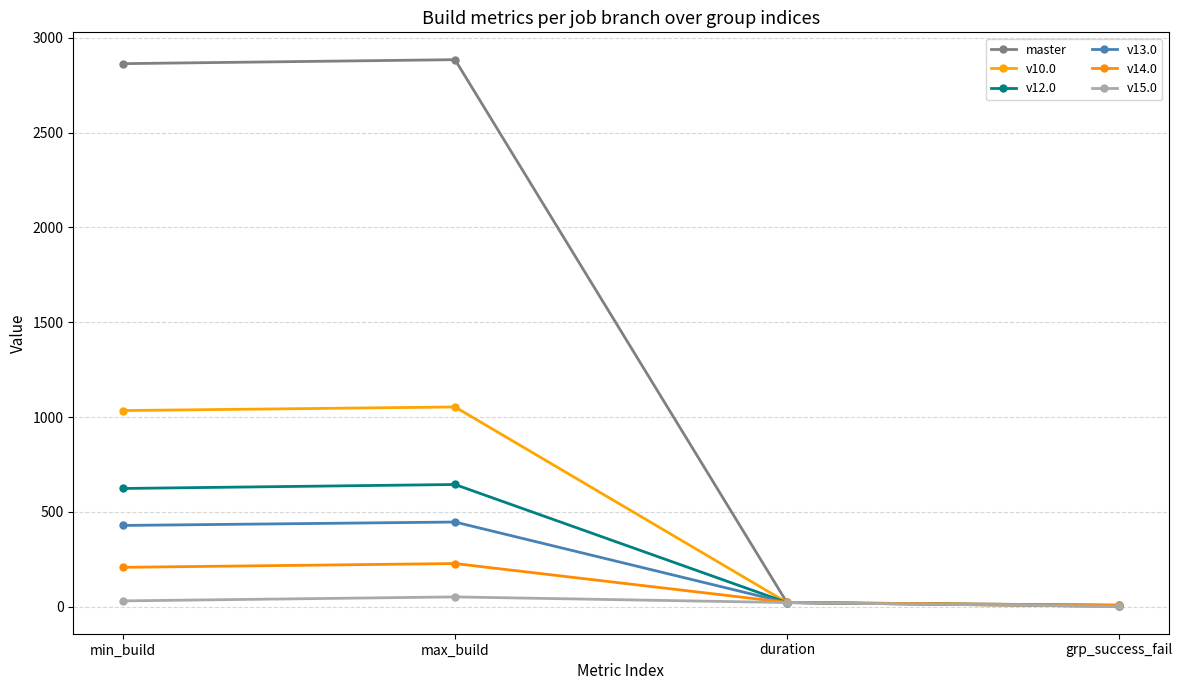

What is the difference between the v12.0 values at duration and max_build?

622.8